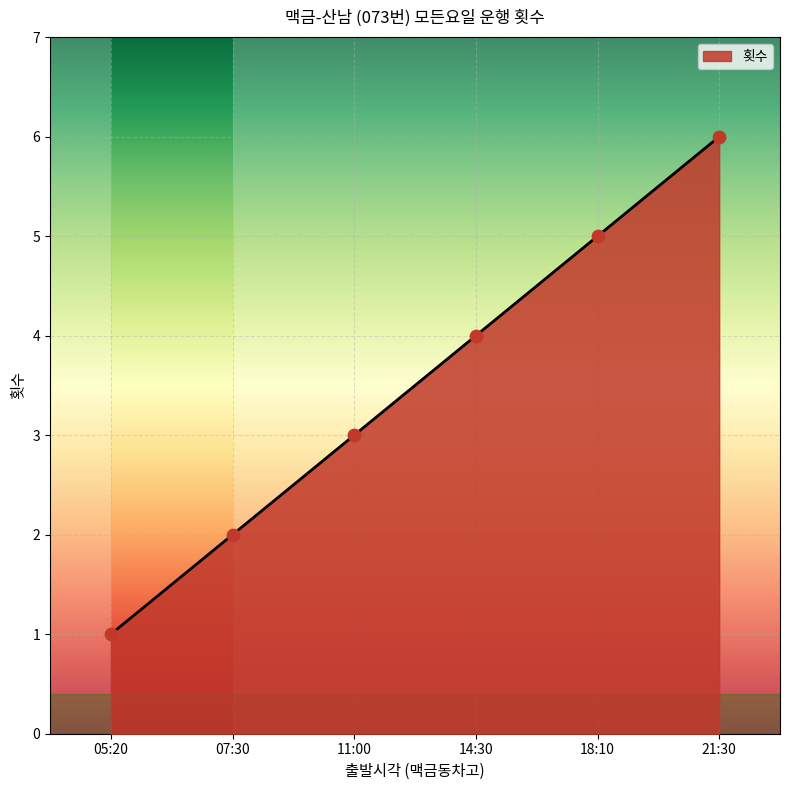

Approximately how many times larger is the value at 05:20 compared to 11:00?

0.3